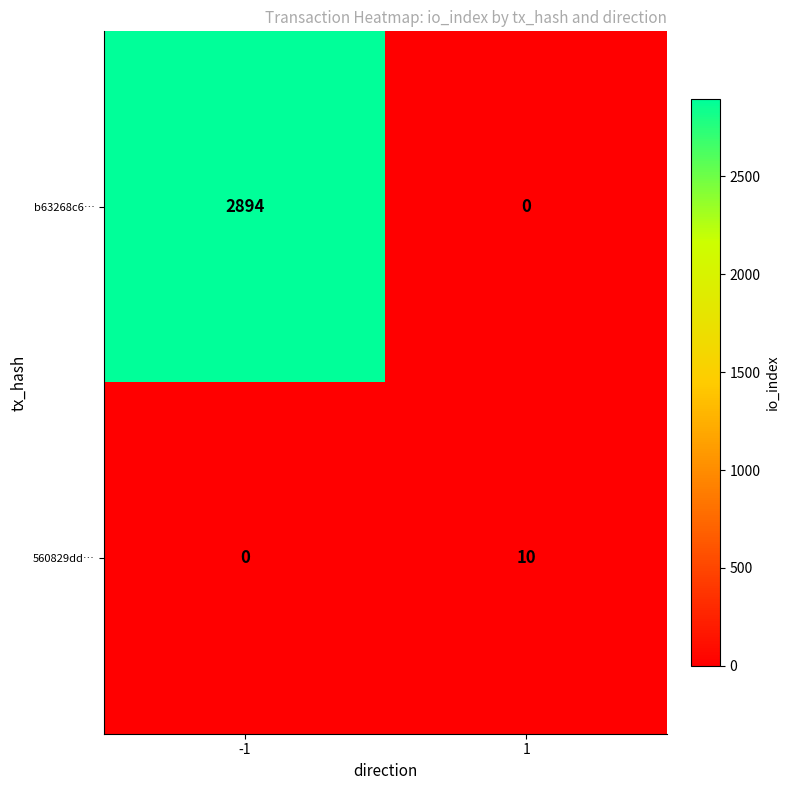

True or false: 560829dd… has a value of 0 at -1.

True